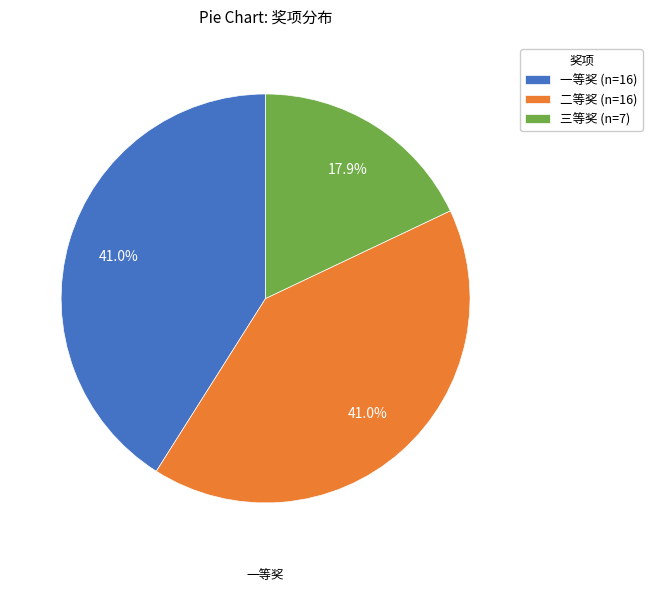

Is there any slice that represents more than half of the pie?

No